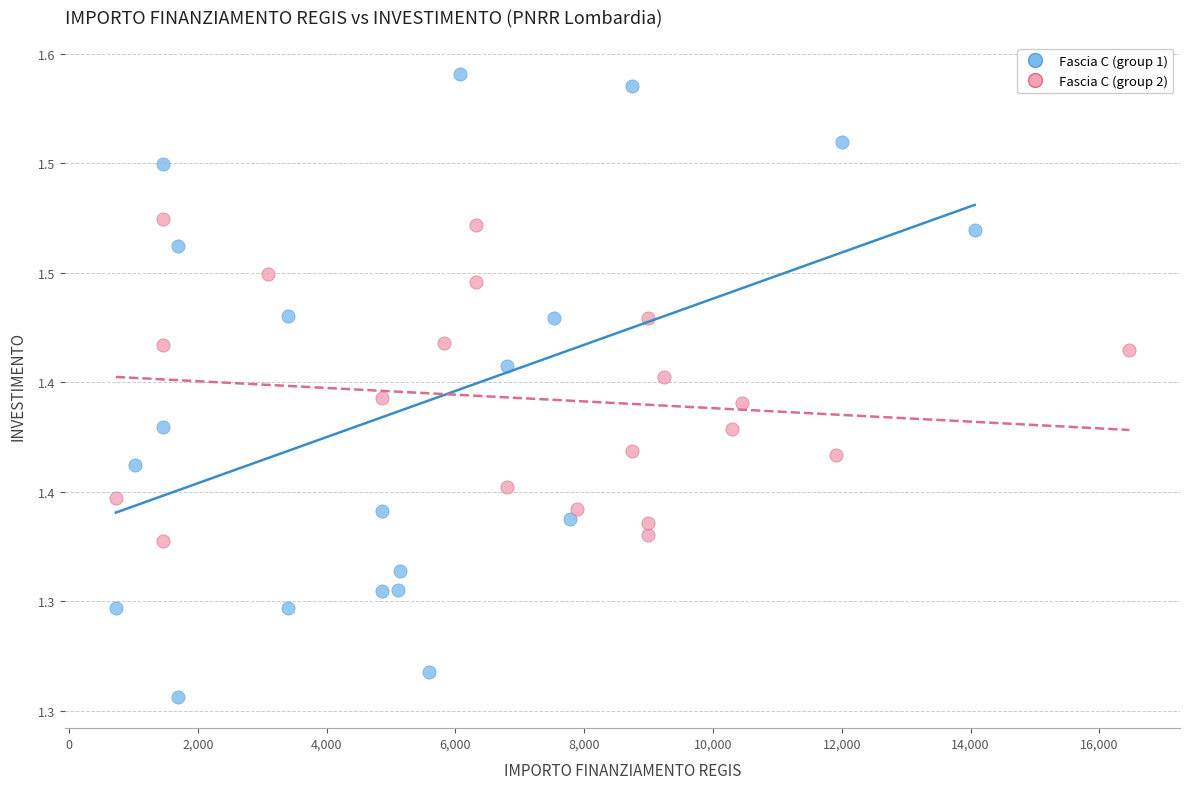

What are all the series names shown in the legend?

Fascia C (group 1), Fascia C (group 2)